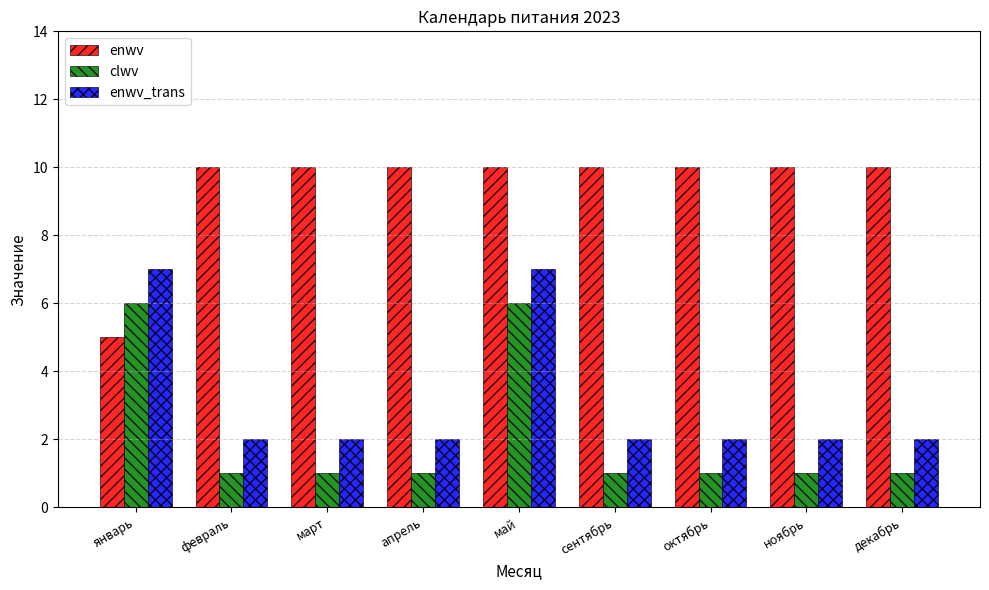

The value of enwv_trans at октябрь is 1. True or false?

False